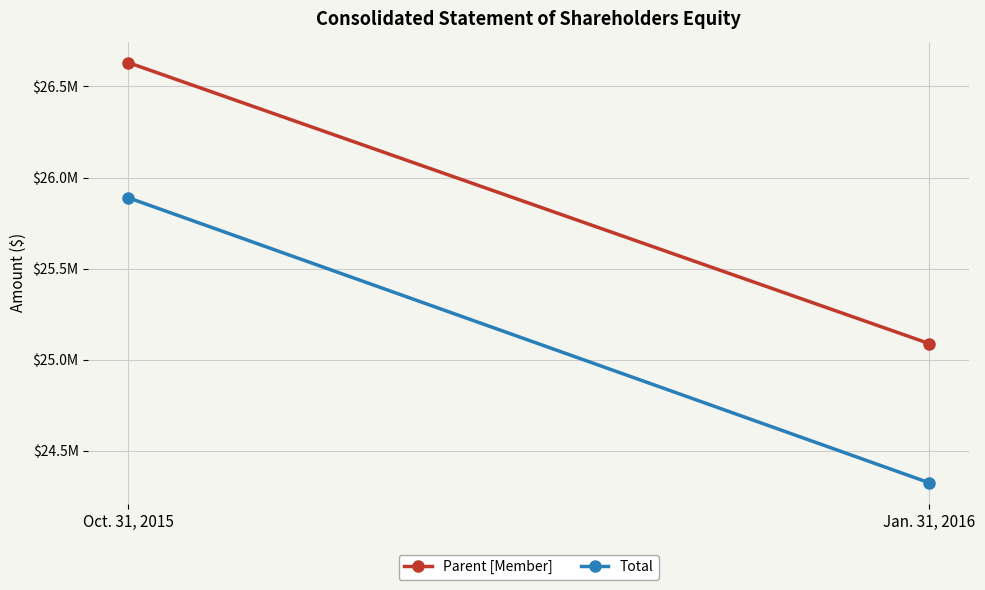

At which category does the chart reach its minimum across all series?

Jan. 31, 2016